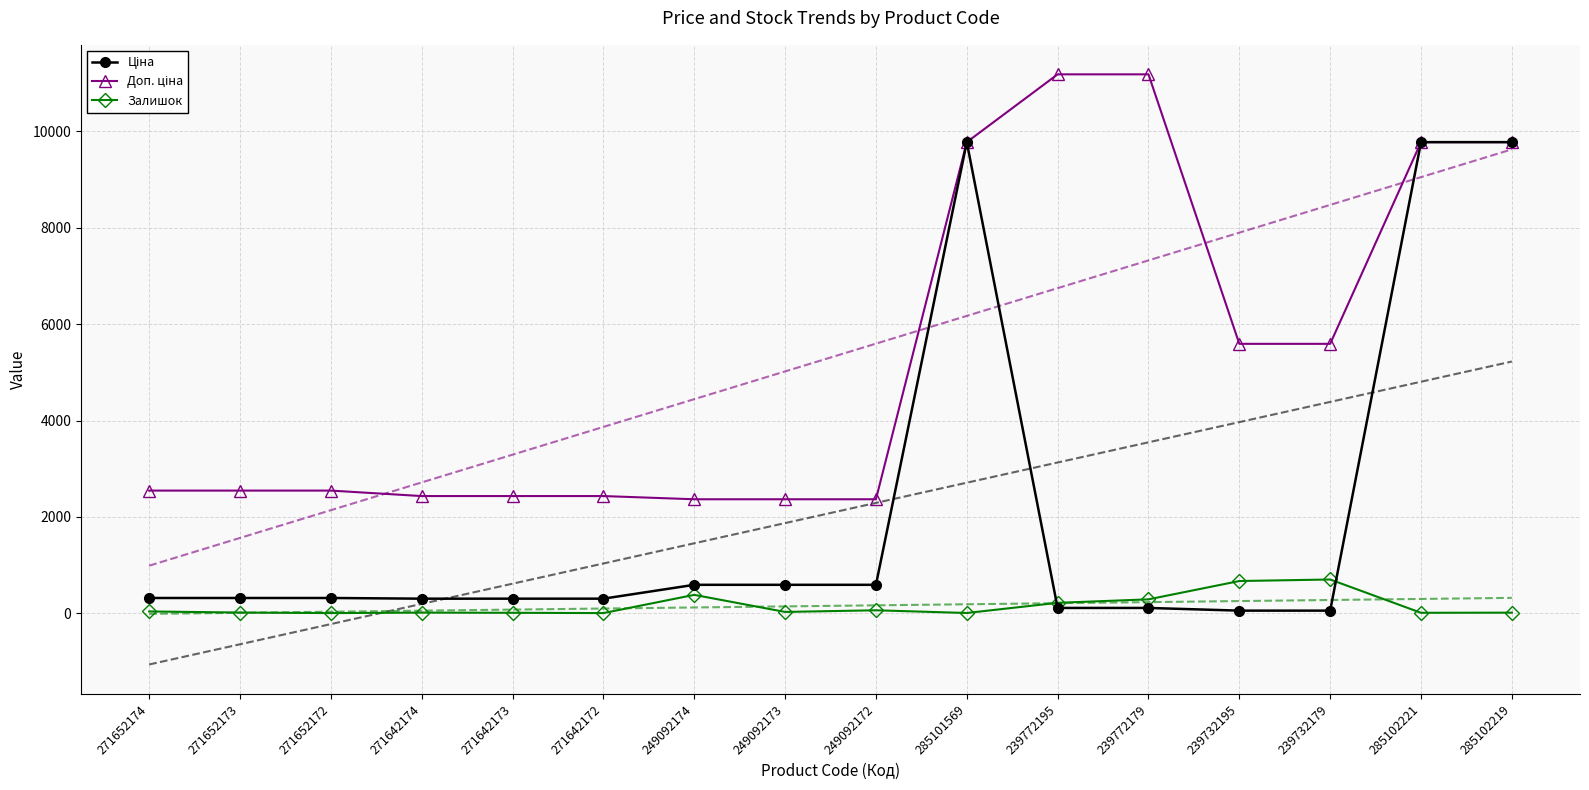

True or false: Залишок and Ціна cross at least once.

True